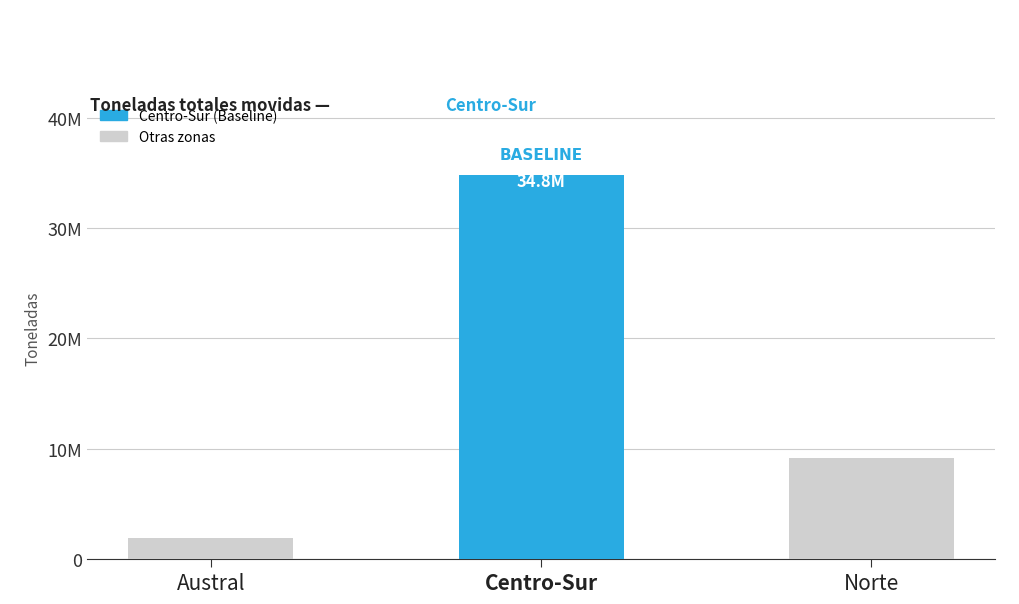

What is the ratio of the value at Norte to the value at Austral?

4.8